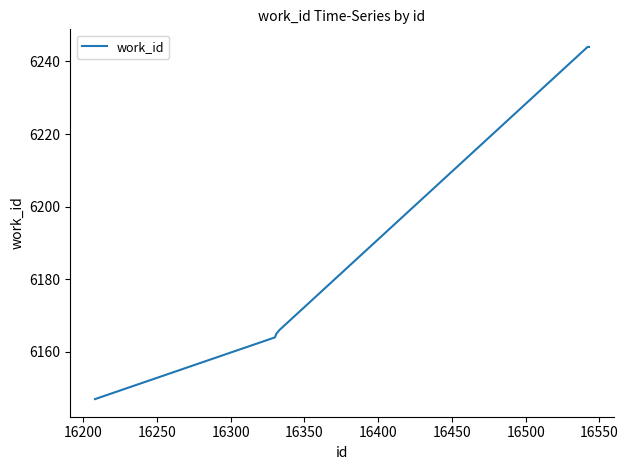

What is the smallest value displayed?

6147